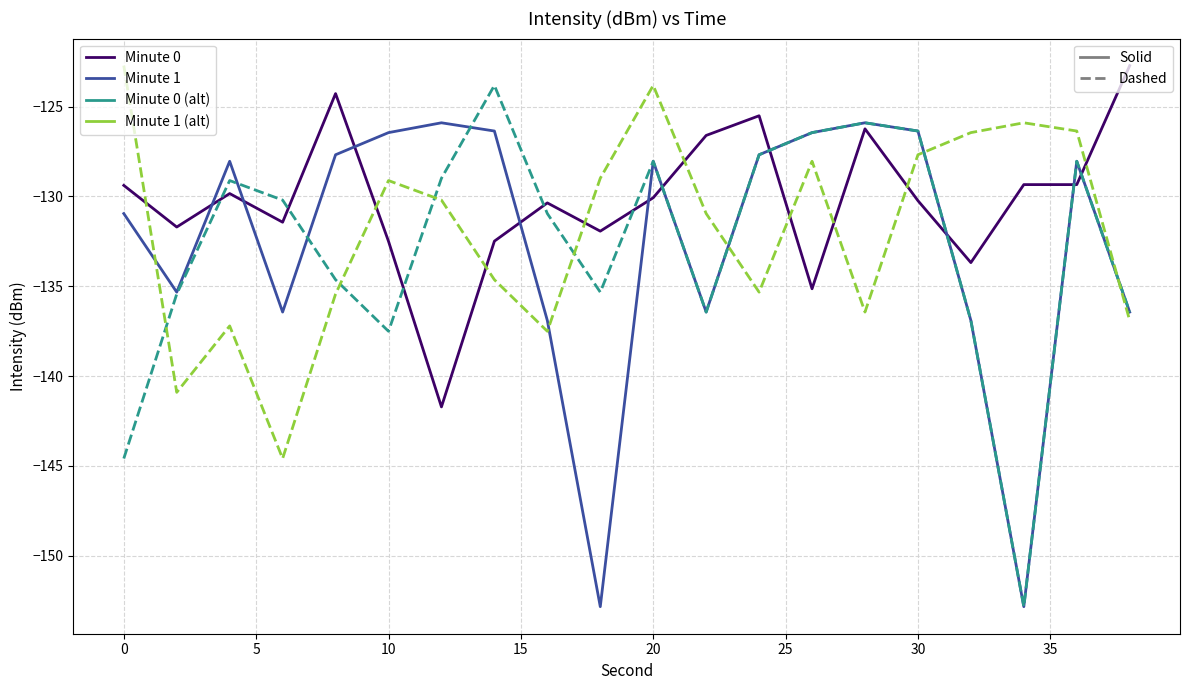

What is the greatest value displayed?

-122.7